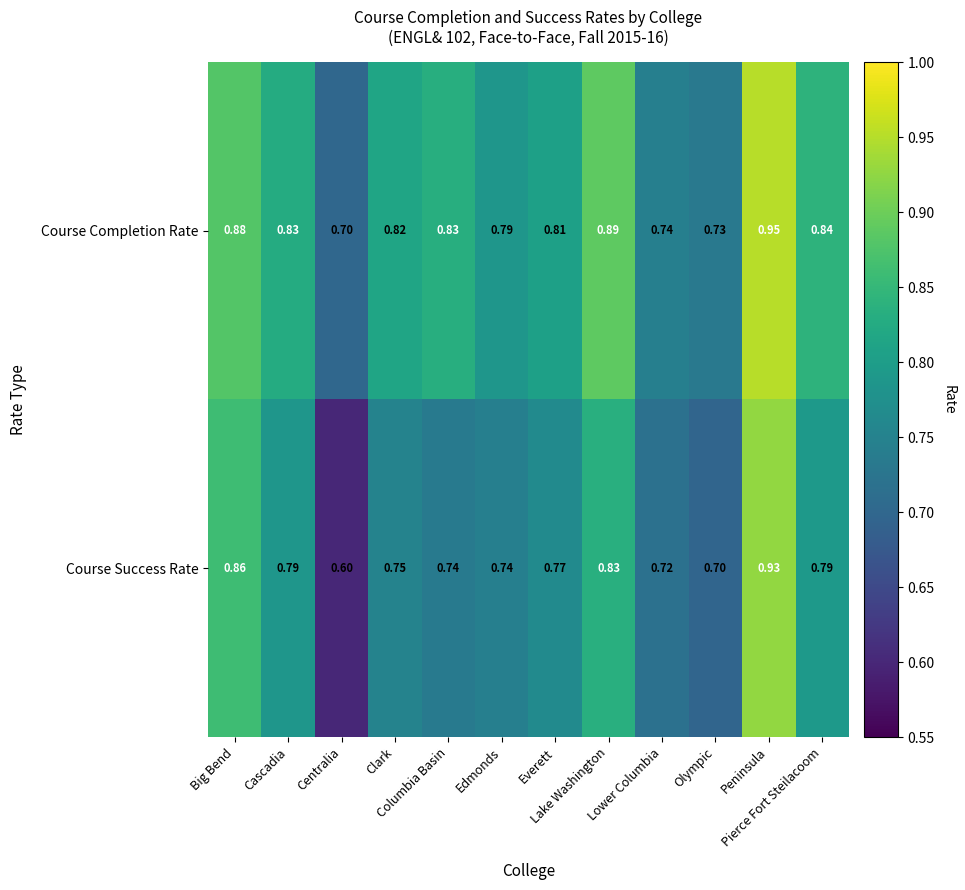

Rank the series by their average value, from lowest to highest.

Course Success Rate, Course Completion Rate